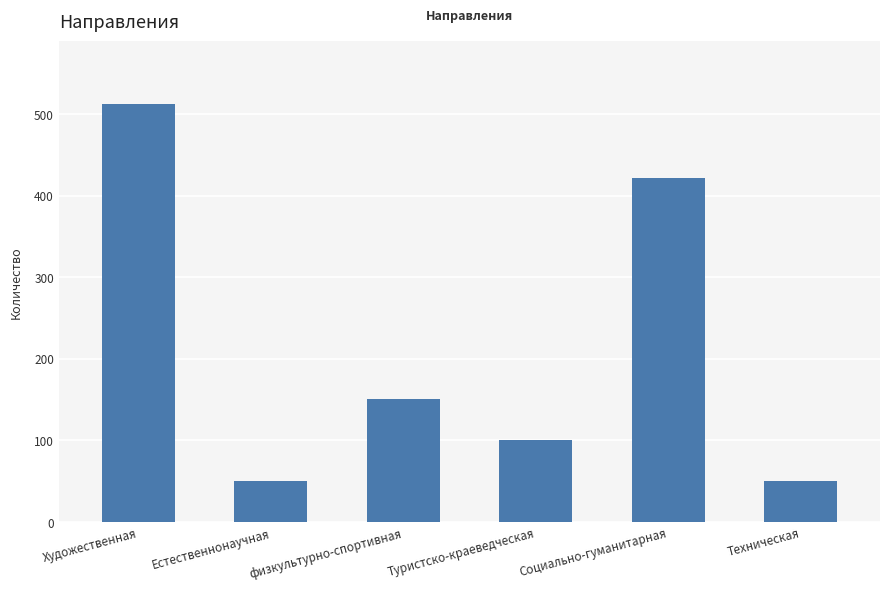

Count the number of categories in the chart.

6